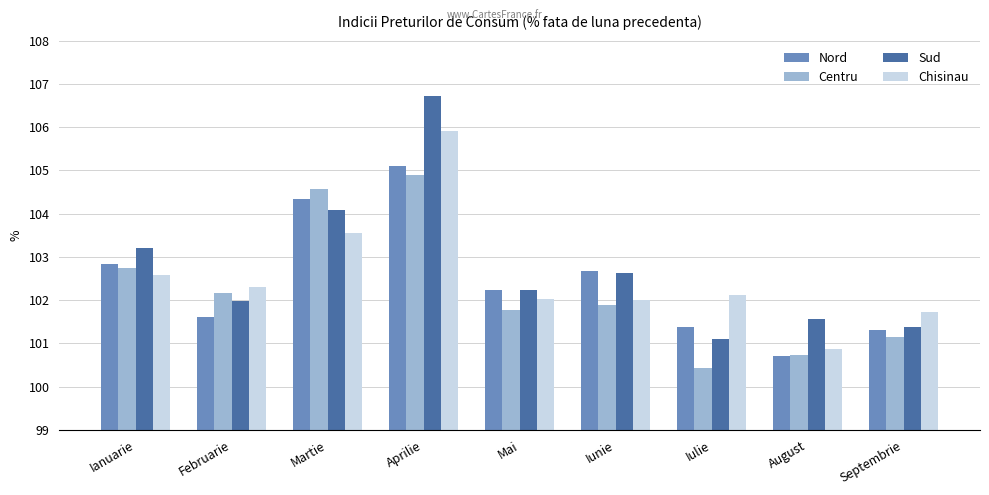

Where is Nord nearest to the value 102?

Mai